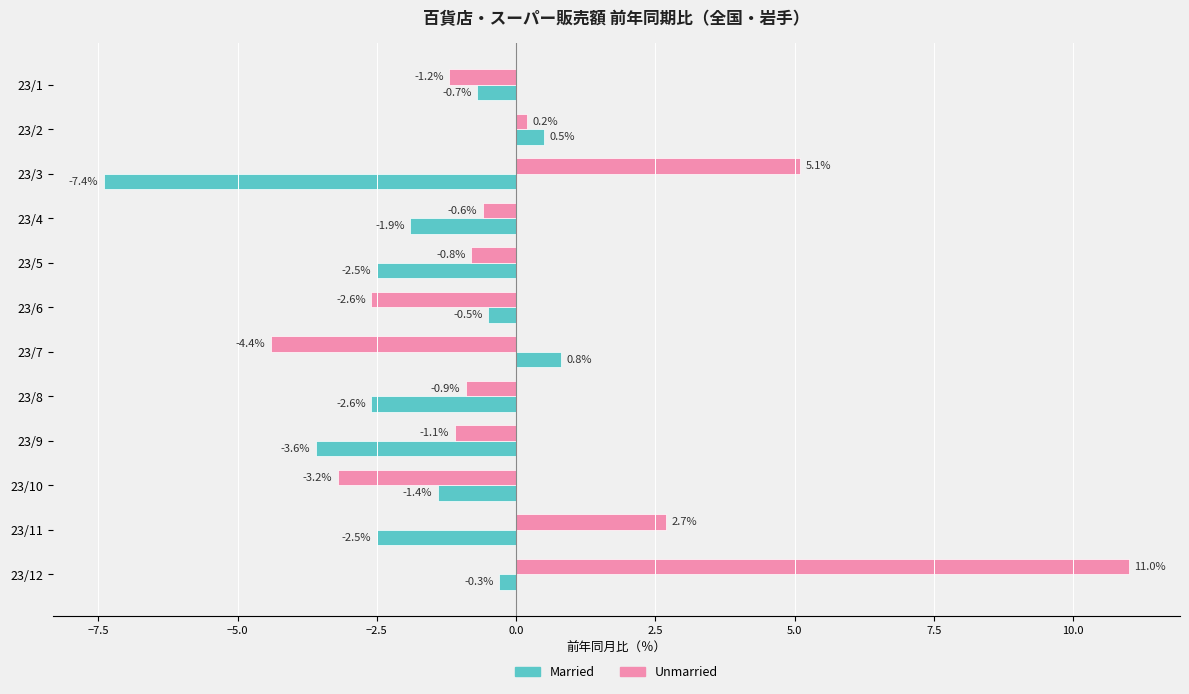

List the labels in order of Unmarried value, smallest first.

23/7, 23/10, 23/6, 23/1, 23/9, 23/8, 23/5, 23/4, 23/2, 23/11, 23/3, 23/12